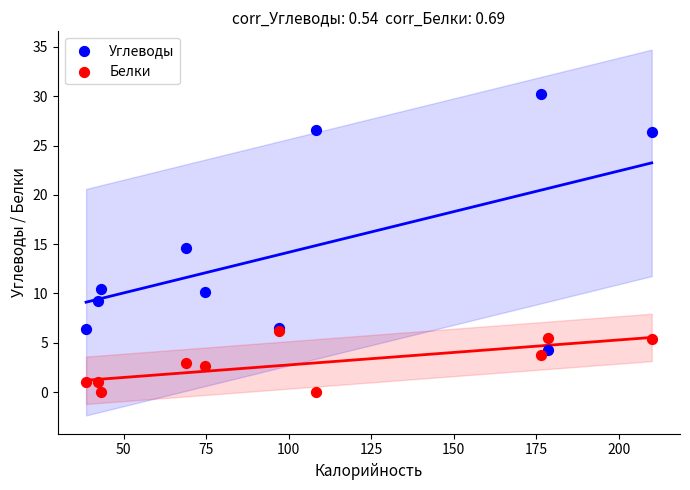

In the Углеводы series, what Y value is closest to 17?

14.6